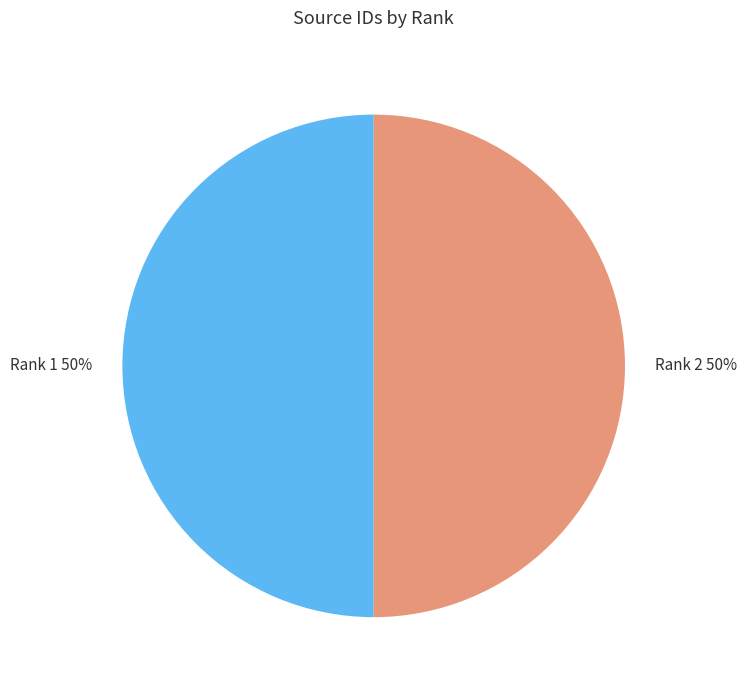

Is the sum of Rank 1 and Rank 2 greater than half?

Yes